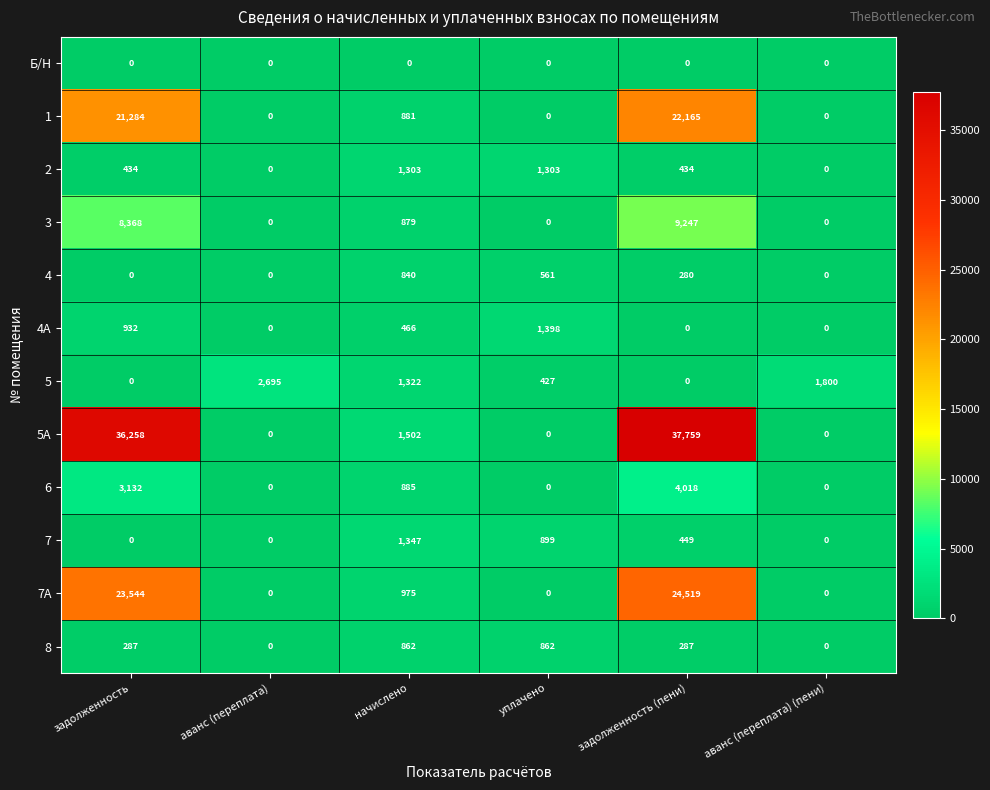

At which label does 3 reach its peak?

задолженность (пени)